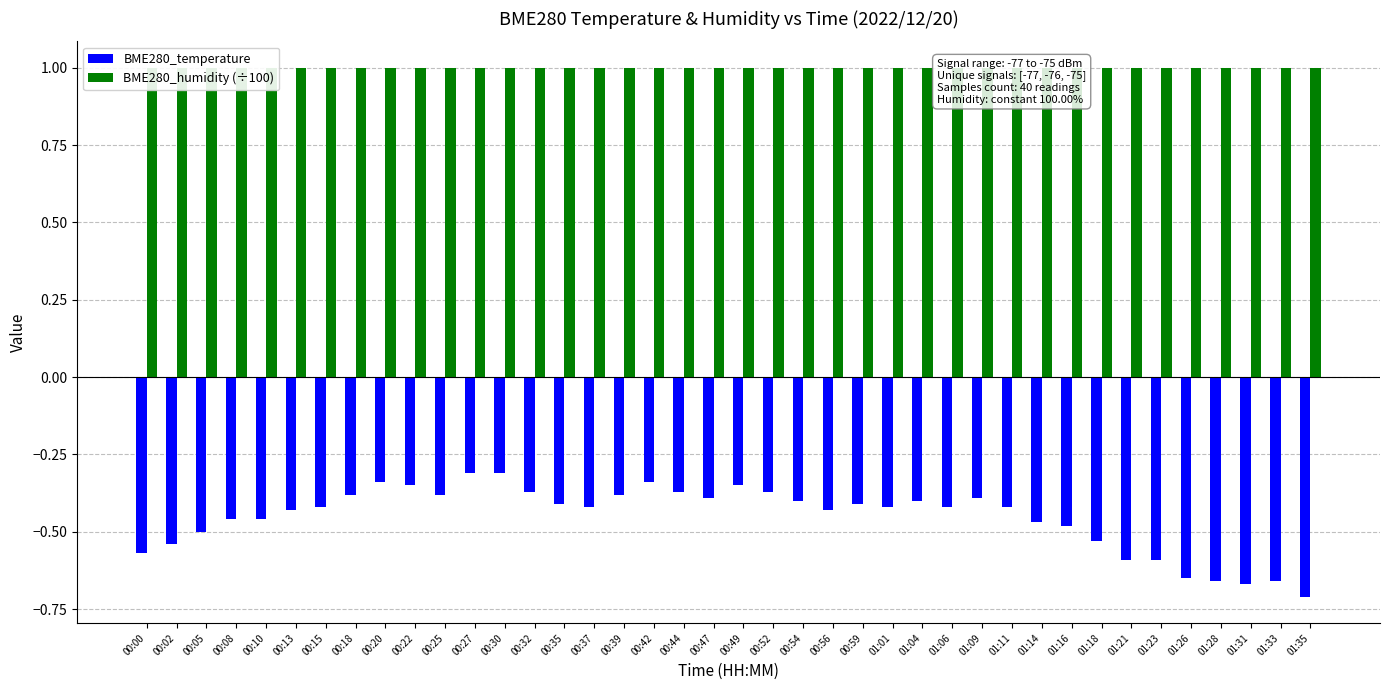

What is the average value of the BME280_temperature series?

-0.5